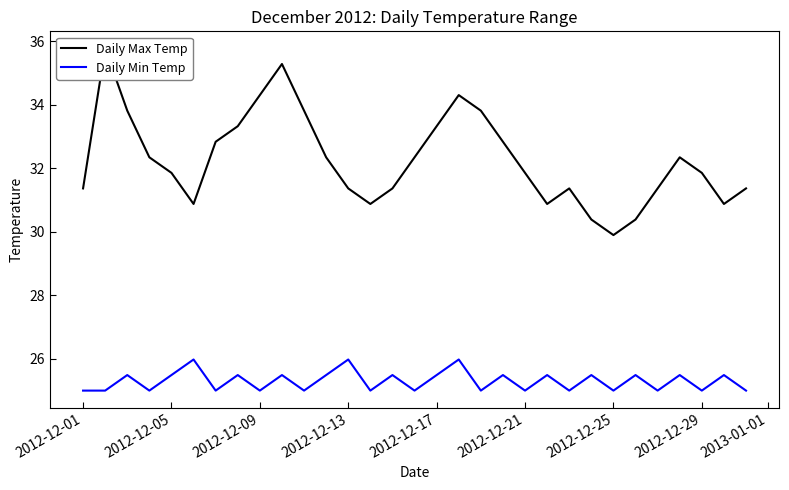

Which category has the lowest value across all series?

2012-12-01